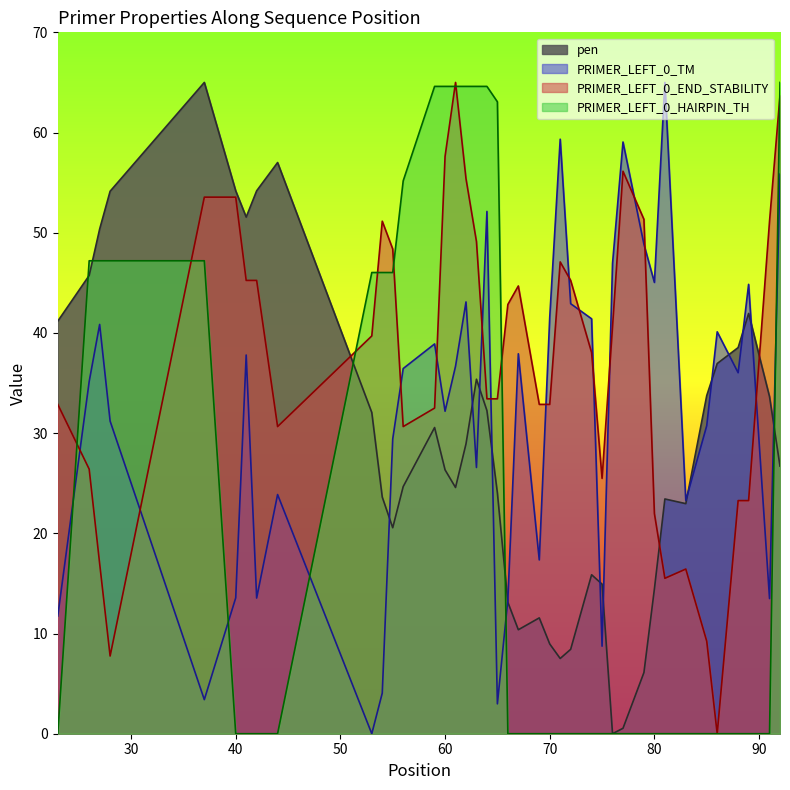

Which series has the largest total across all categories?

PRIMER_LEFT_0_END_STABILITY